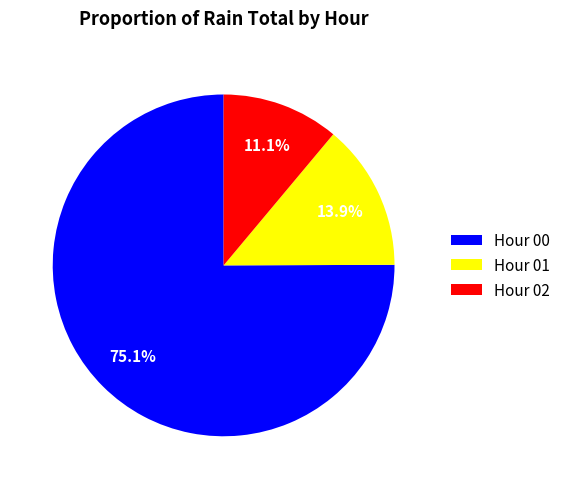

Which has a higher value, Hour 01 or Hour 02?

Hour 01